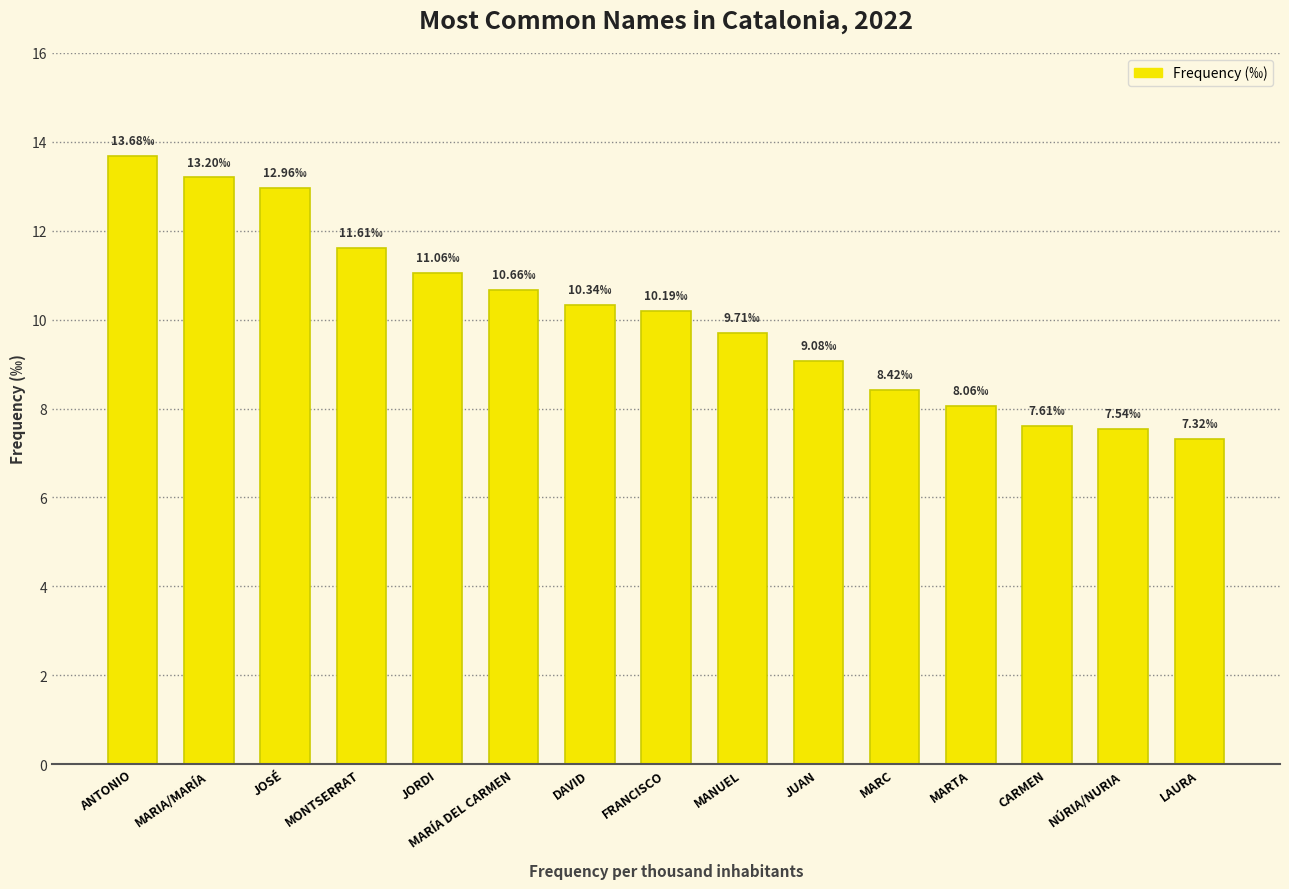

What is the minimum value shown in the chart?

7.3